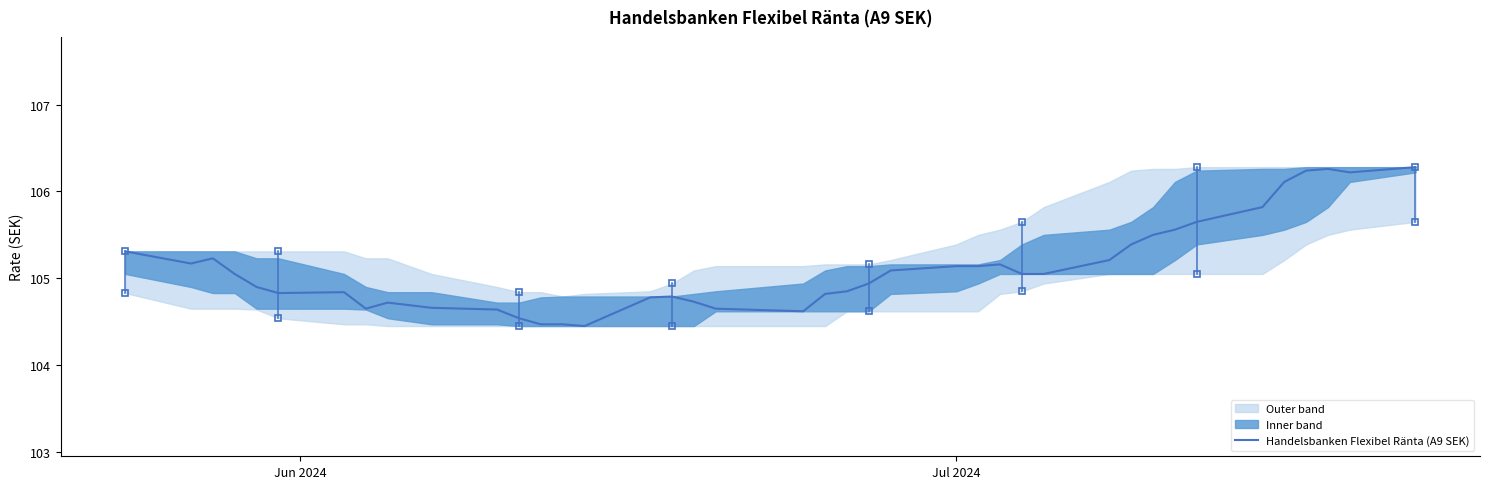

What is the minimum value shown in the chart?

104.5